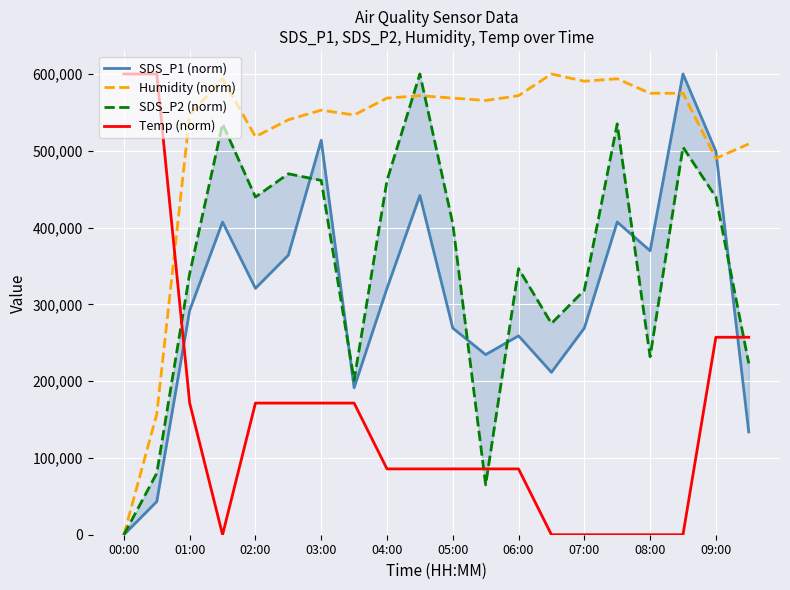

The Humidity (norm) series shows 719334.6 at 01:00. True or false?

False